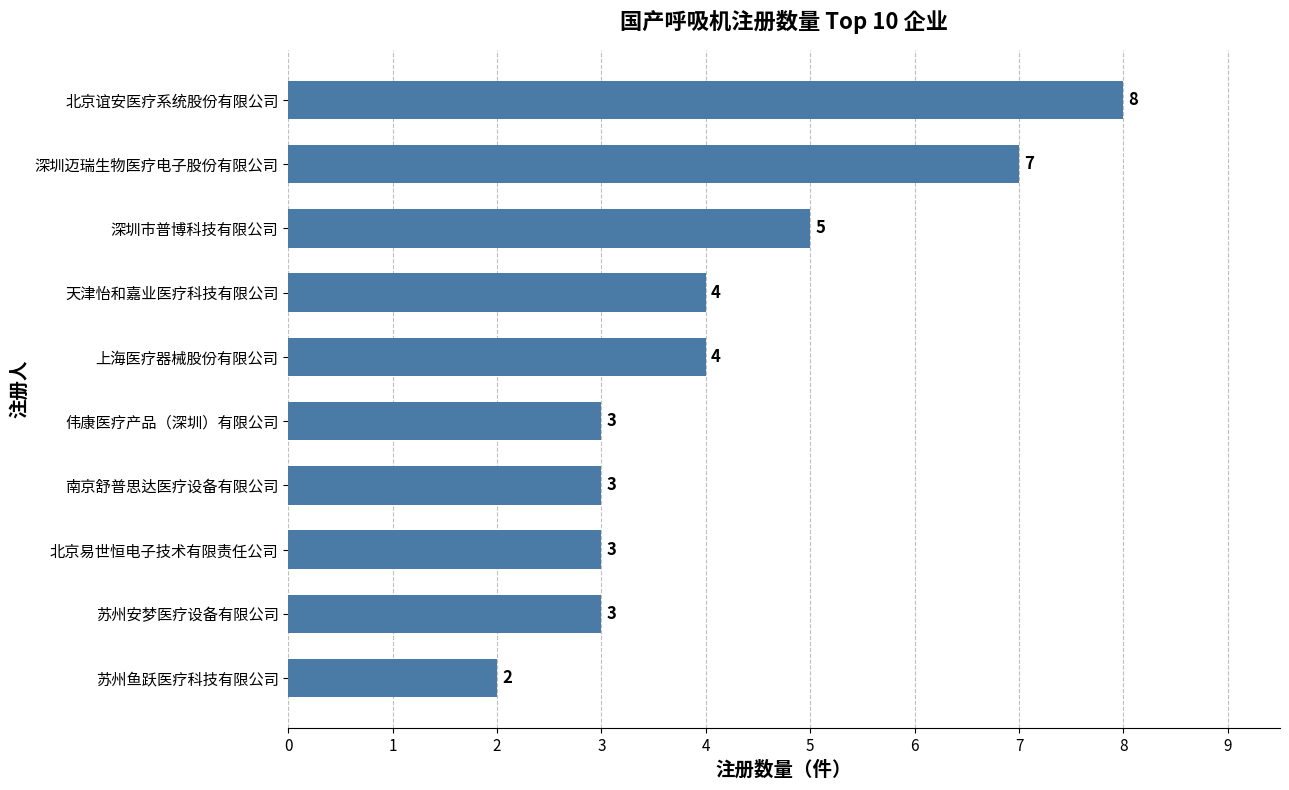

Reading bottom to top, what are all the values shown in this chart?

2	3	3	3	3	4	4	5	7	8